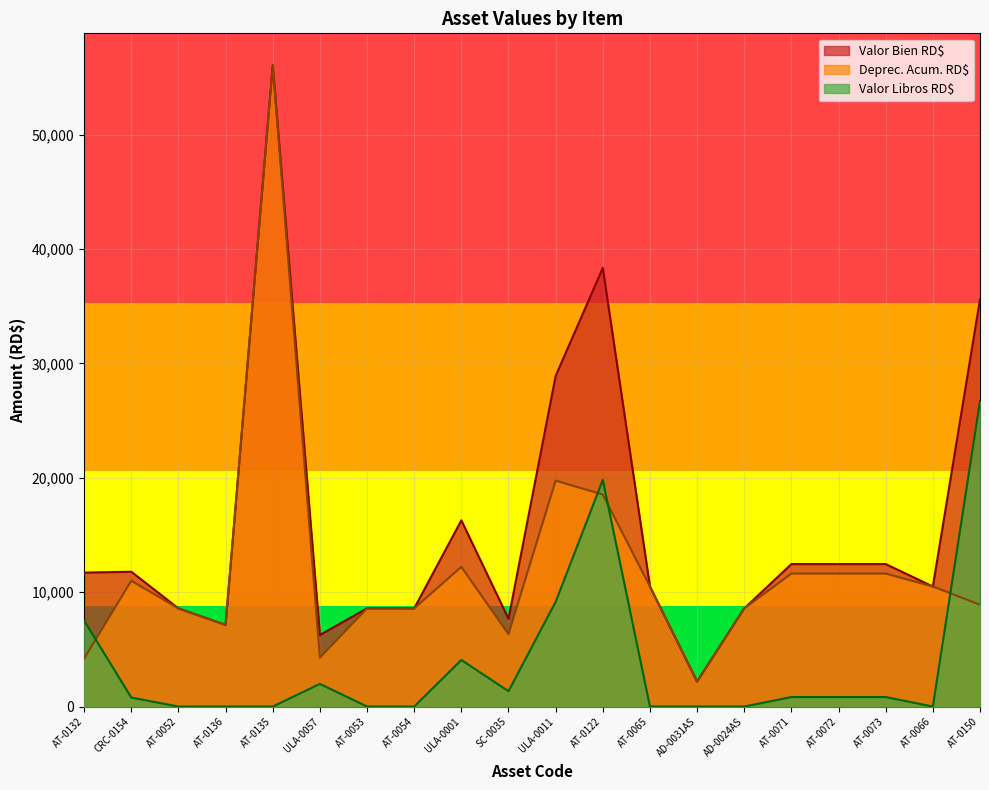

At which label does Deprec. Acum. RD$ first exceed 10497?

CRC-0154